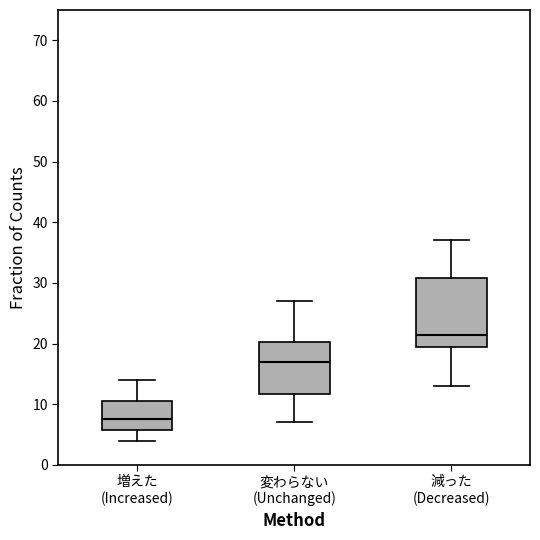

Which box is the tallest, from its lower edge to its upper edge?

減った (Decreased)